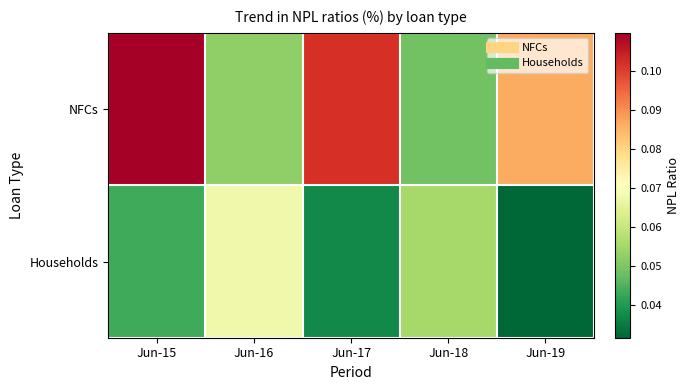

Which series has the widest spread of values?

NFCs